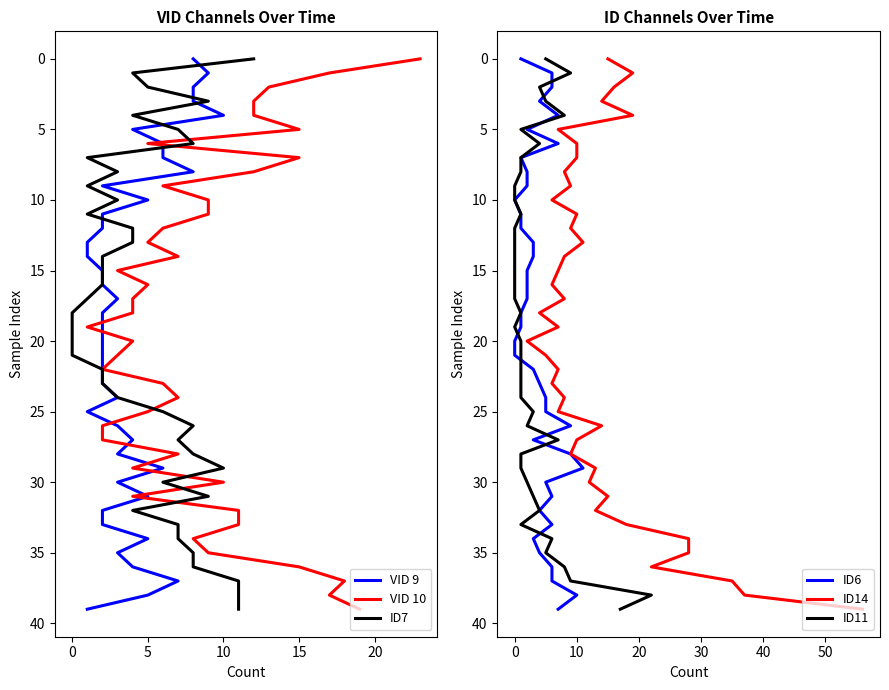

True or false: VID 9 and ID7 intersect in this chart.

False